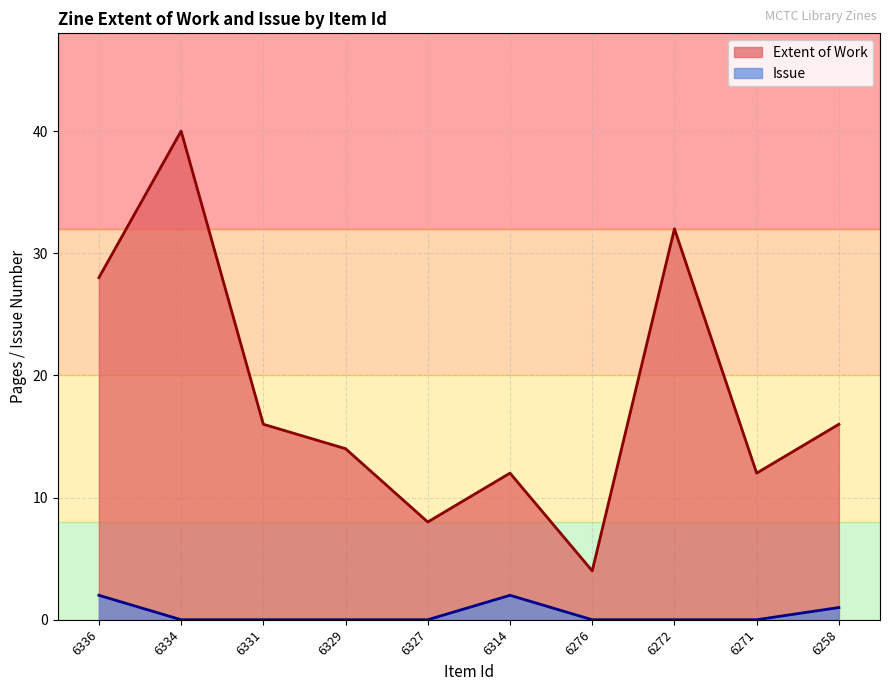

Which has a higher value, 6331 or 6258?

6331